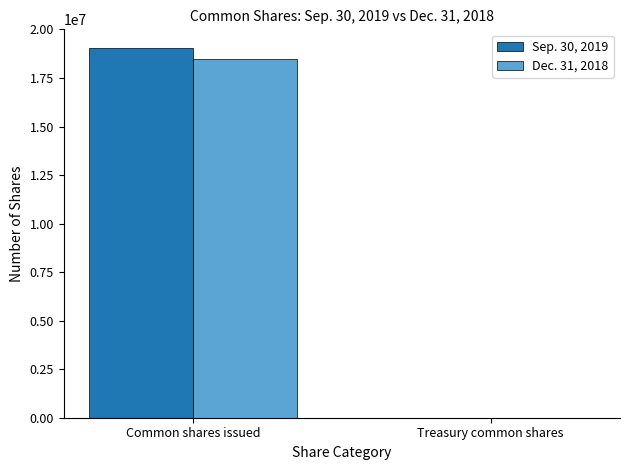

What is the maximum value shown in the chart?

19052592